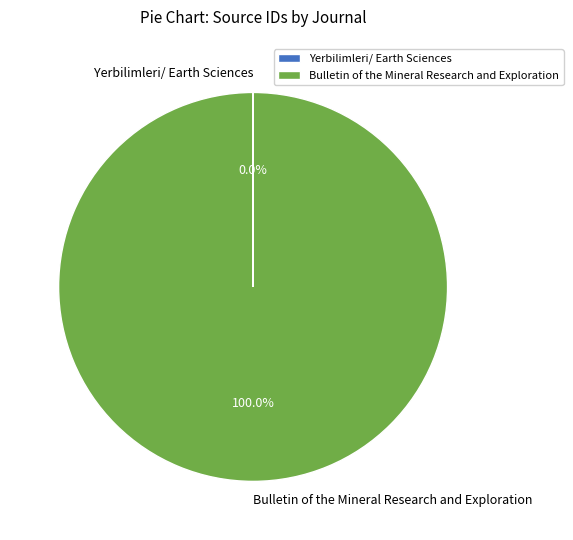

To the nearest percent, what is the difference between the largest and smallest slice percentages?

100%